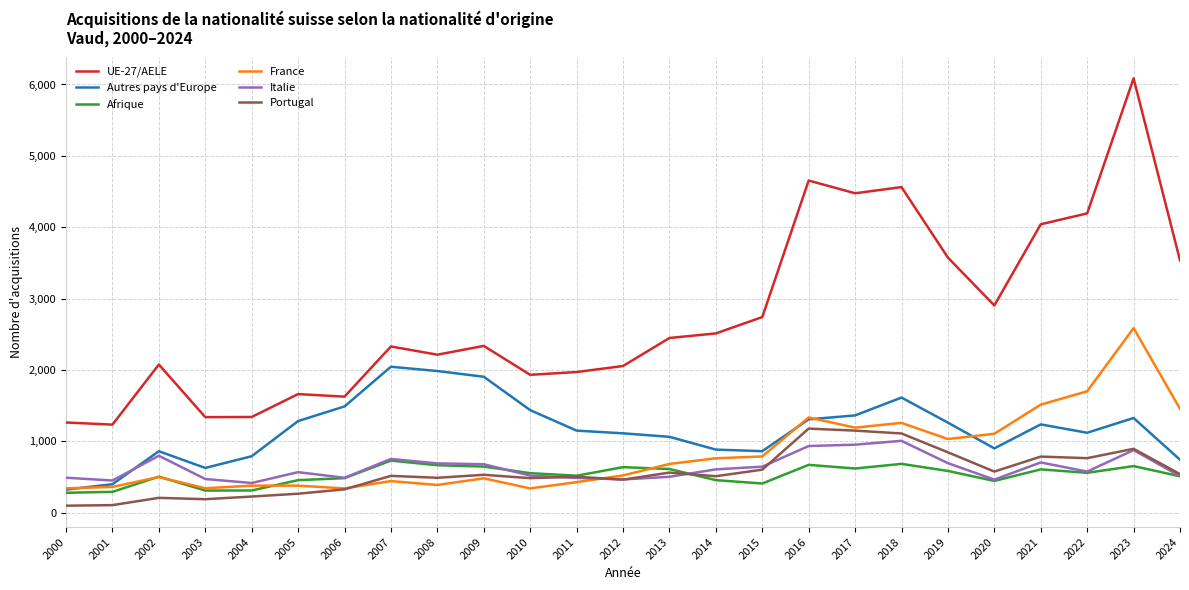

True or false: UE-27/AELE has a value of 3574 at 2019.

True